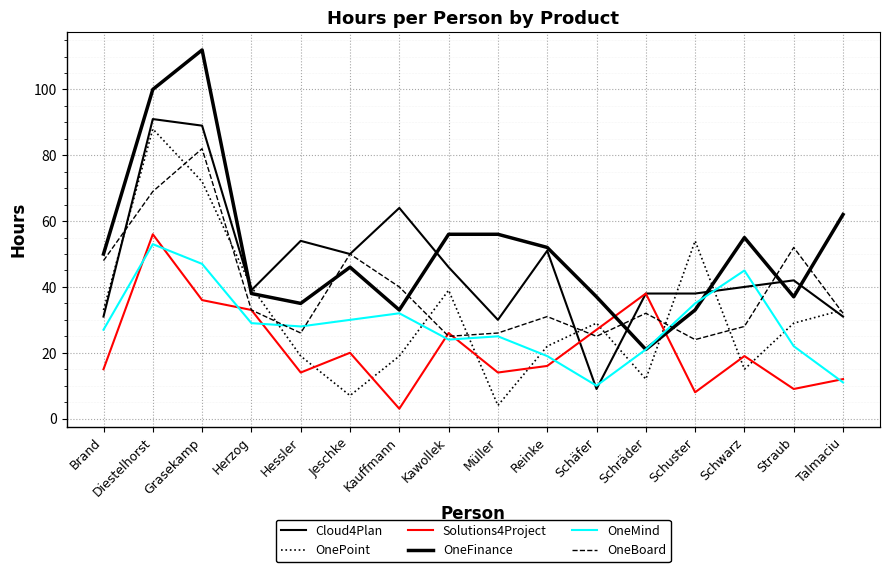

What is the lowest value of the OneMind series?

10